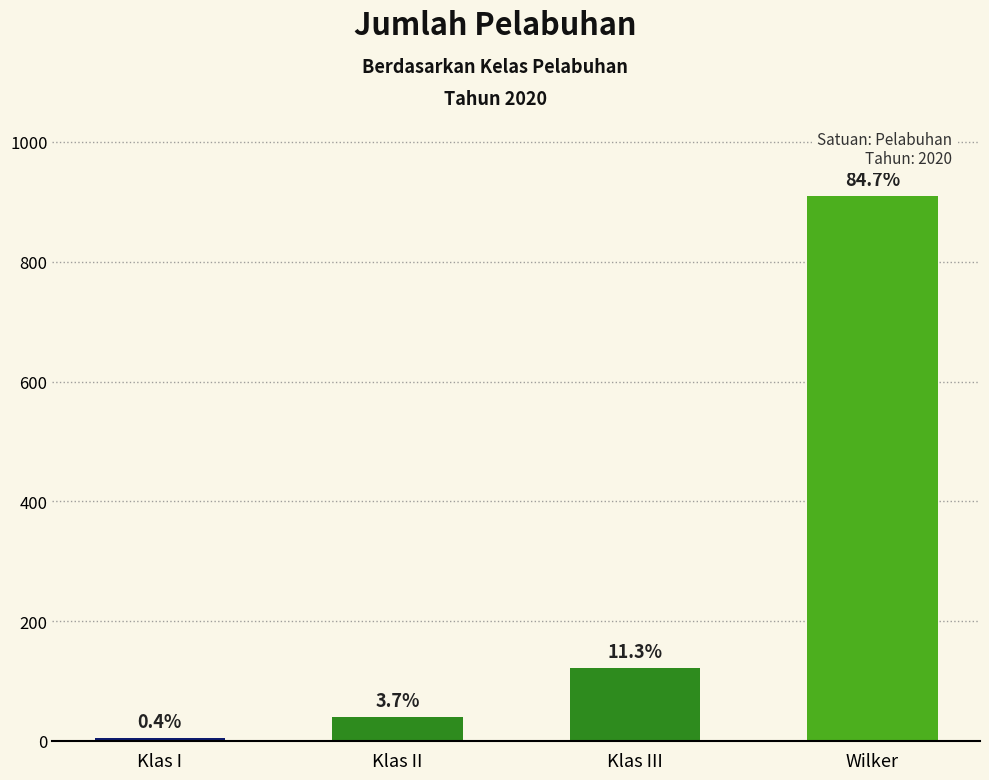

Read the value at Wilker, to the nearest 100.

900